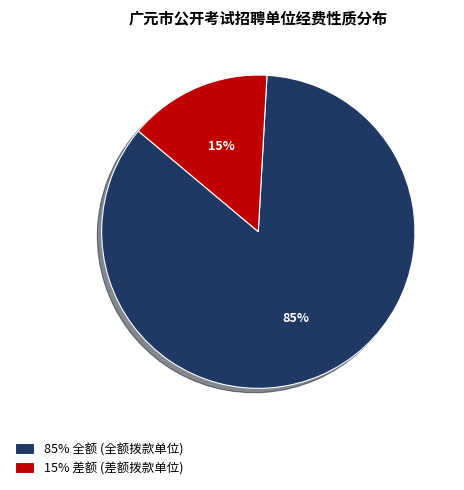

To the nearest percent, what is the average slice percentage?

50%